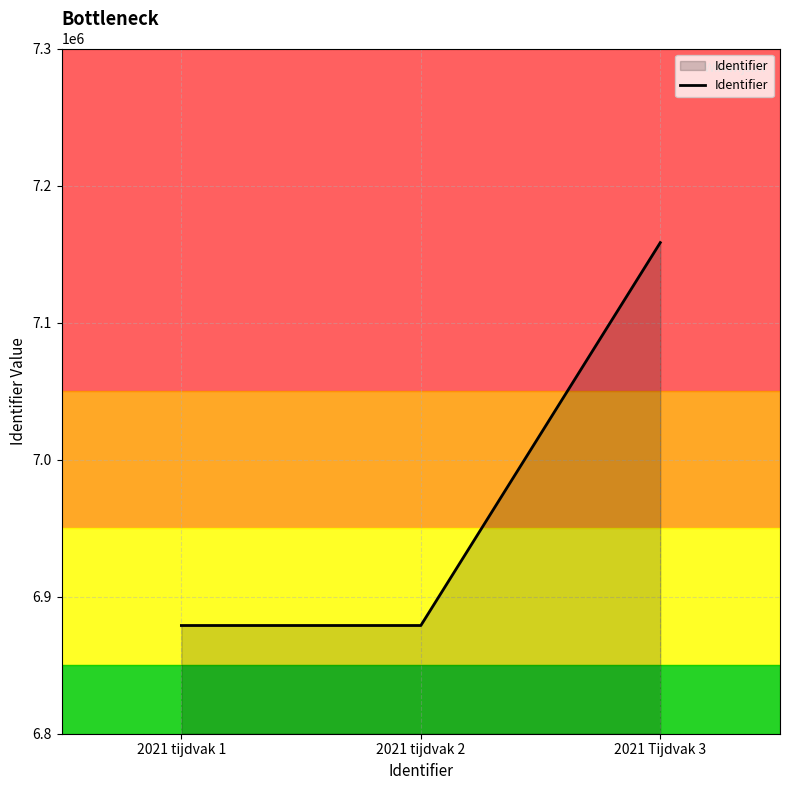

Where is the data nearest to the value 7018664?

2021 tijdvak 2